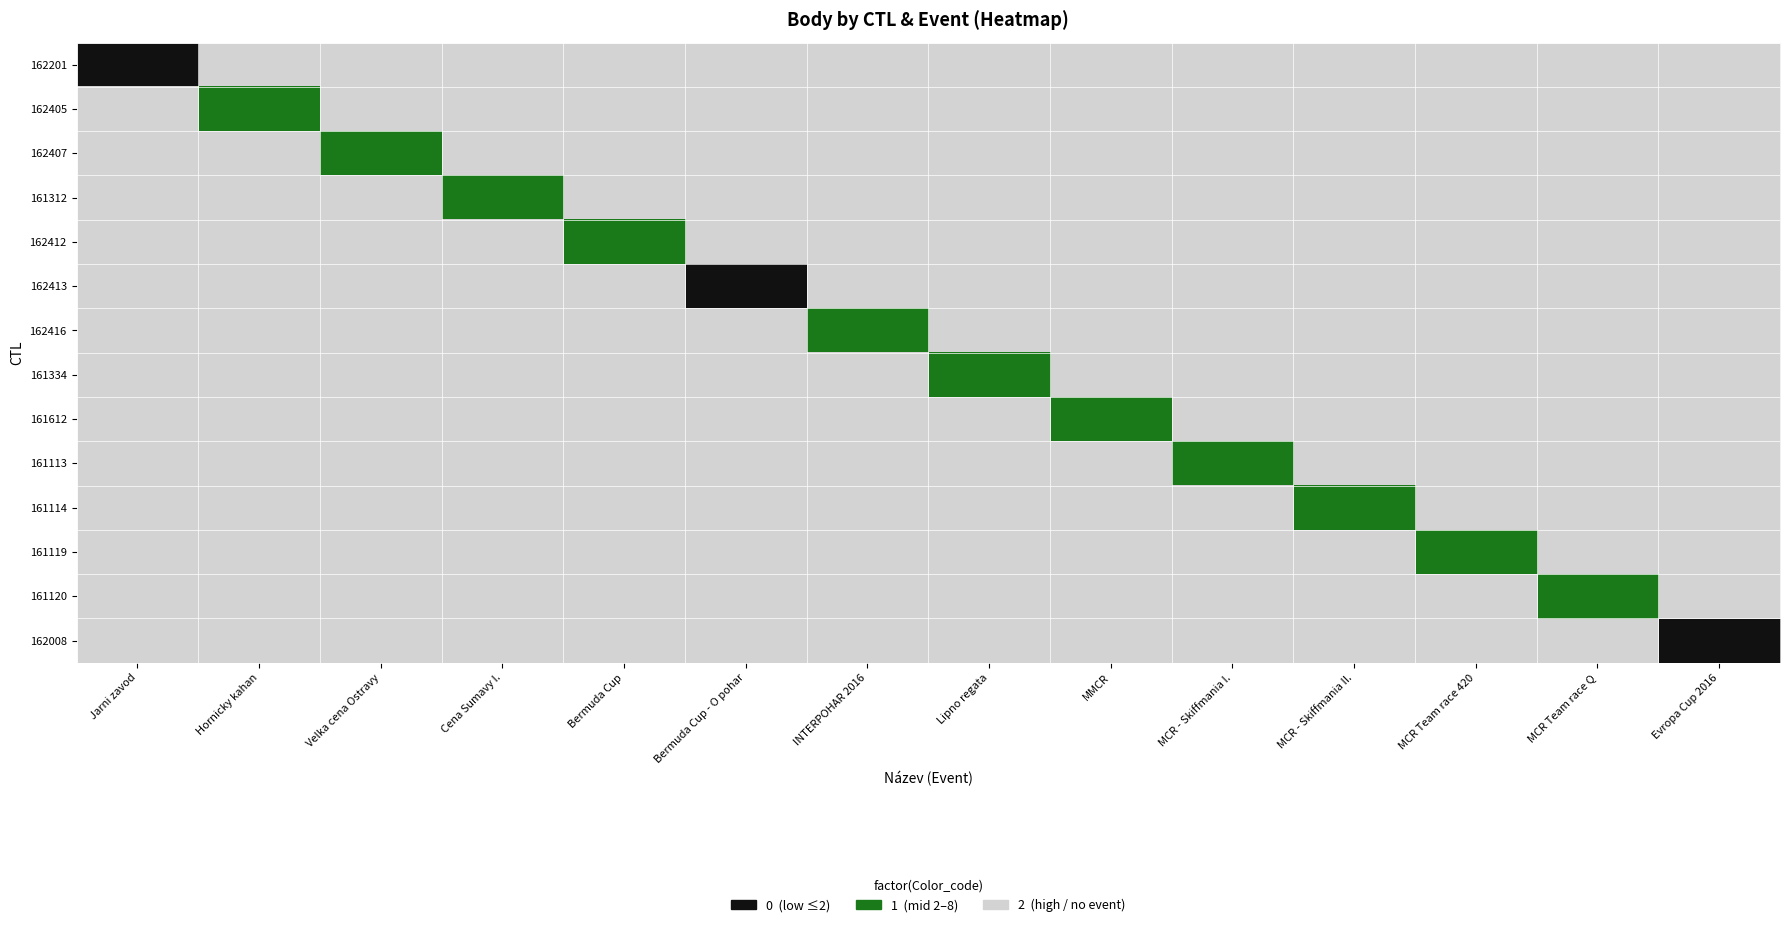

What is the total value across all series at Hornicky kahan?

27